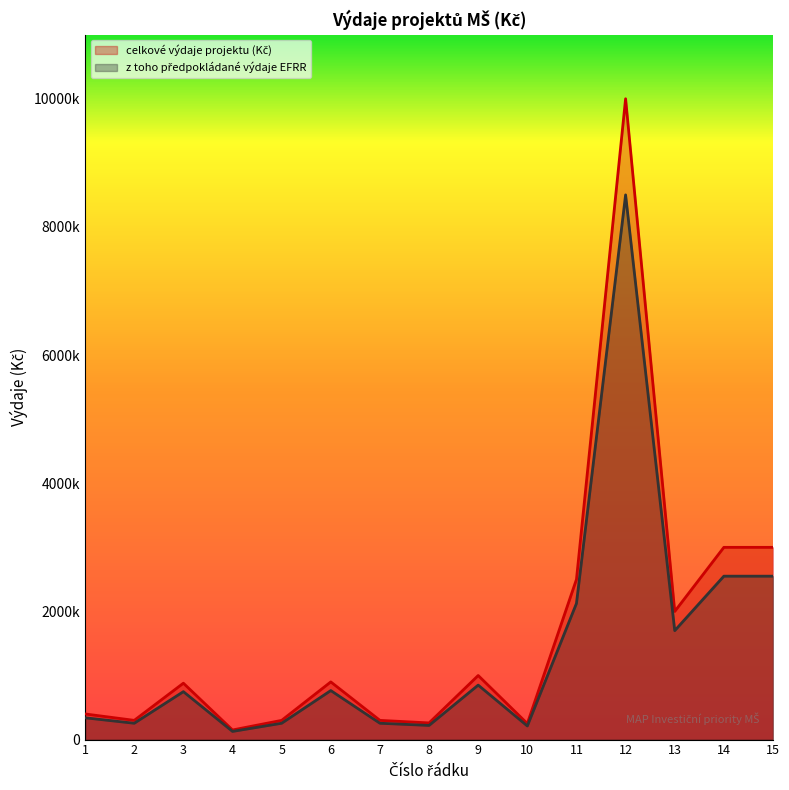

Reading right to left, list all the values displayed in this chart.

celkové výdaje projektu (Kč): 3000000	3000000	2000000	10000000	2500000	250000	1000000	260000	300000	900000	300000	150000	880000	300000	400000
z toho předpokládané výdaje EFRR: 2550000	2550000	1700000	8500000	2125000	212500	850000	221000	255000	765000	255000	127500	748000	255000	340000